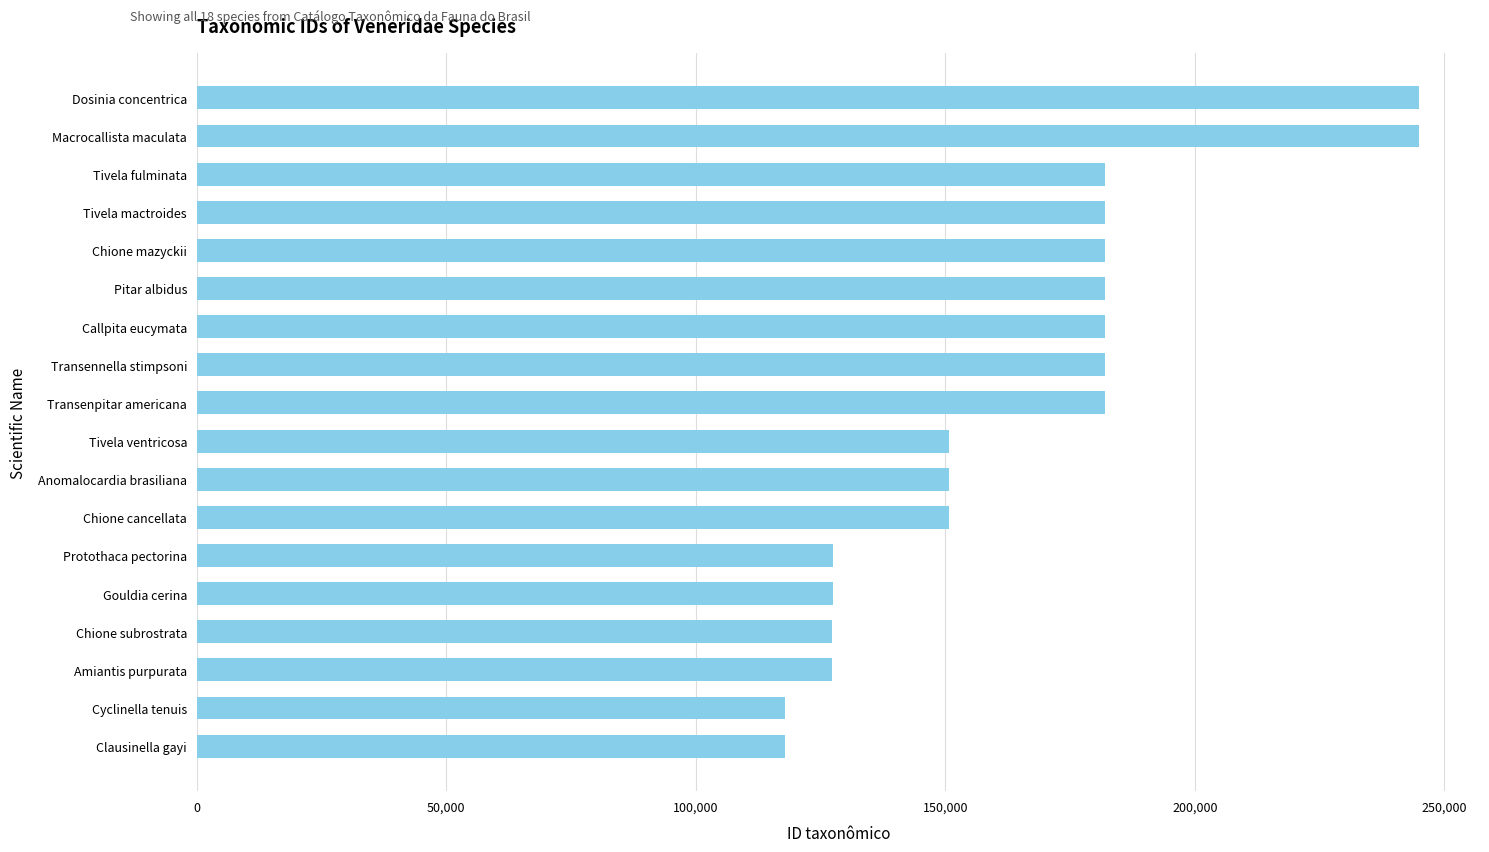

What is the difference between the maximum and second lowest values?

126984